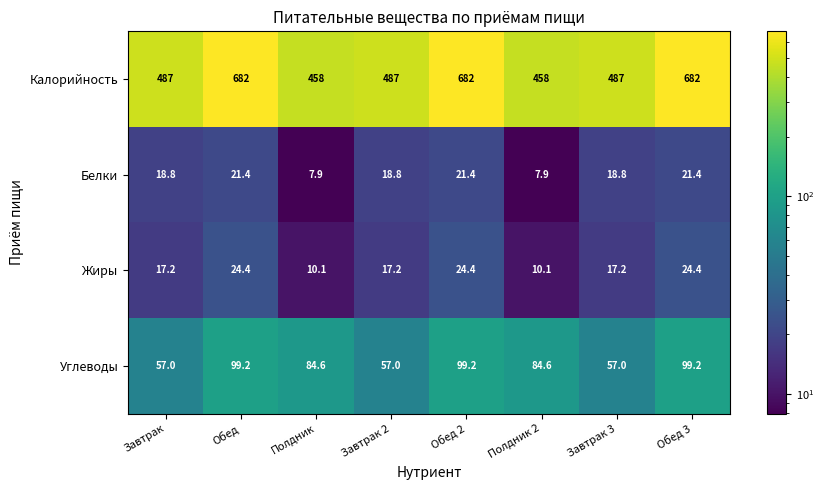

What is the sum of the Жиры values at Полдник 2 and Завтрак 3?

27.3